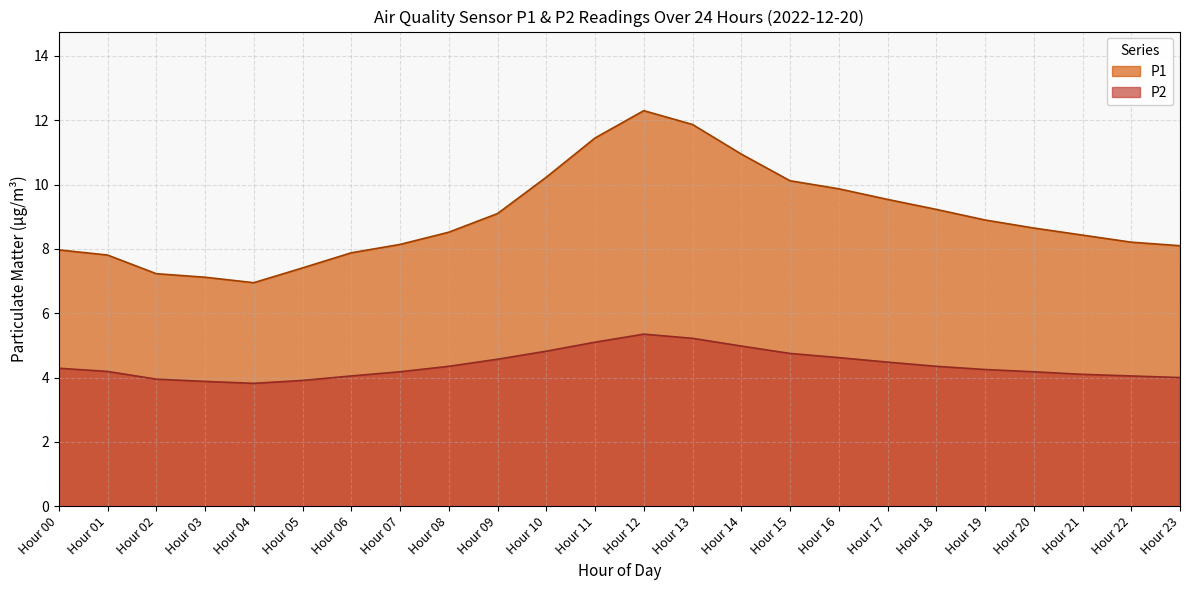

What is the greatest value displayed?

12.3